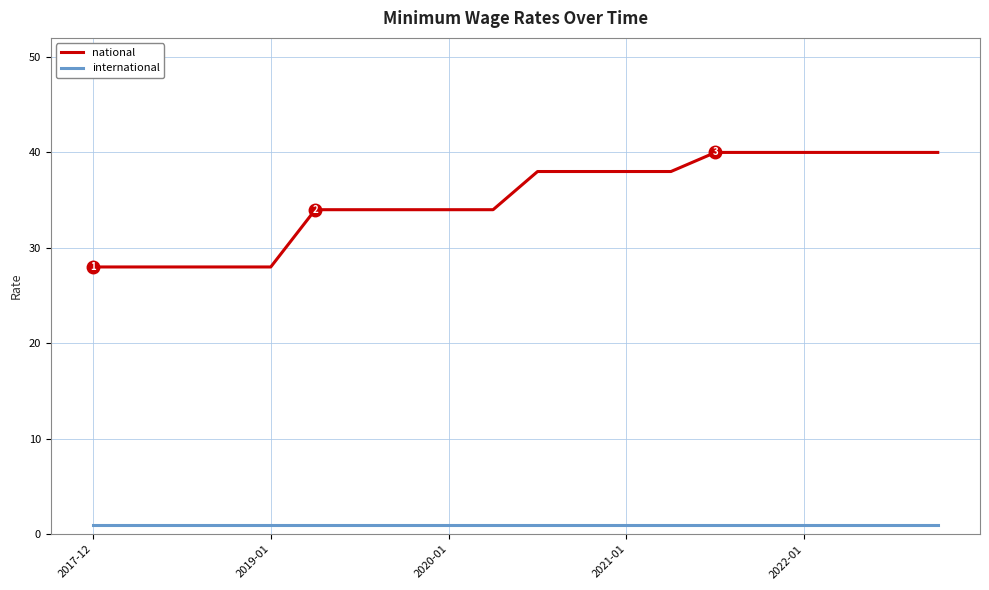

Which series has the widest spread of values?

national